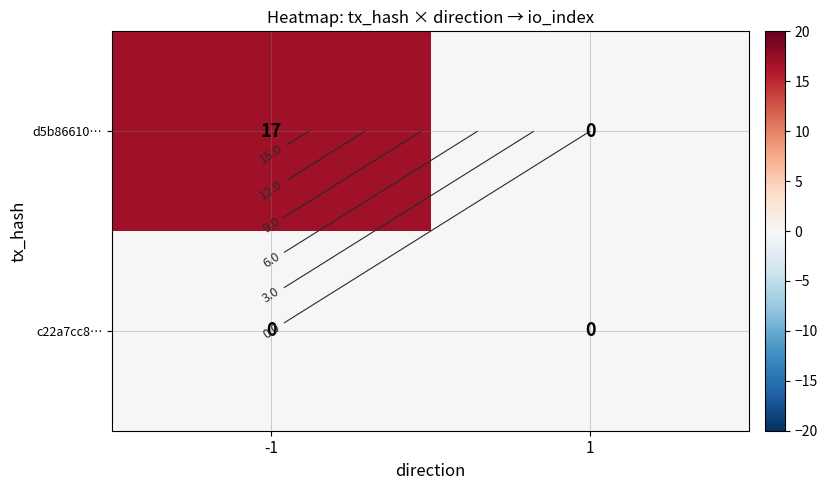

Between -1 and 1, which series saw the biggest shift?

d5b86610…